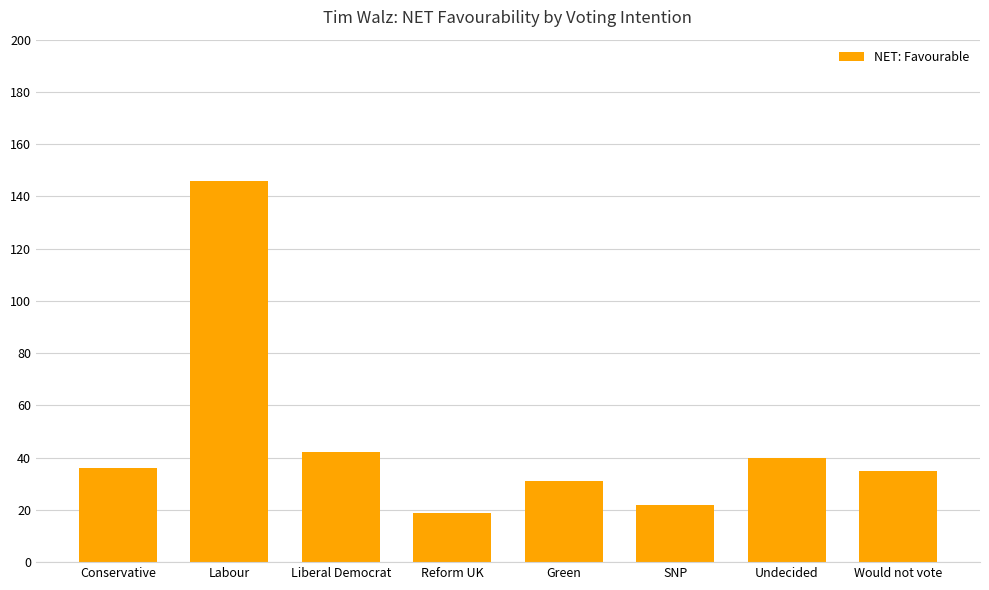

Count the number of data series in this chart.

1